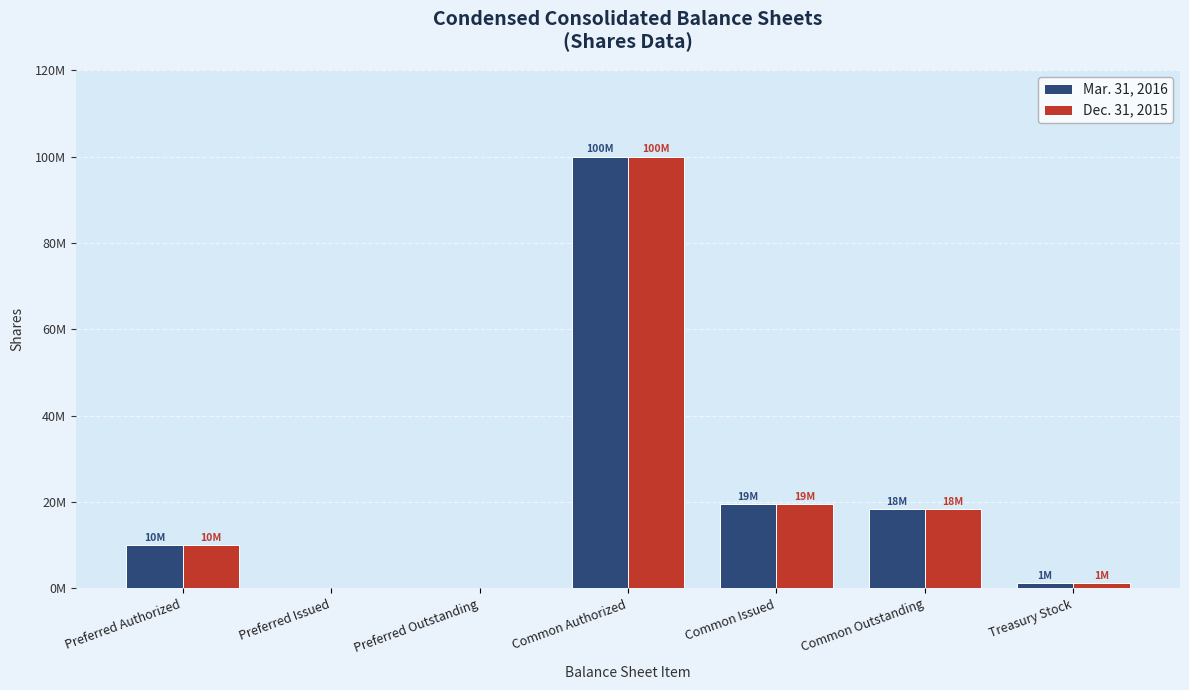

What are all the series names shown in the legend?

Mar. 31, 2016, Dec. 31, 2015